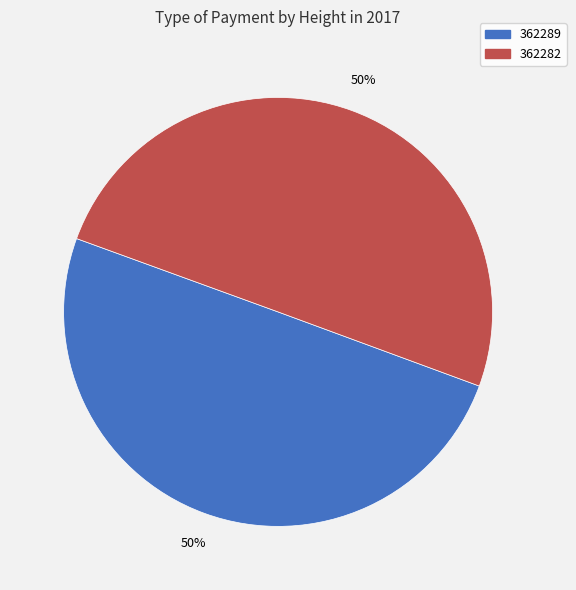

To the nearest percent, what is the combined percentage of 362282 and 362289?

100%